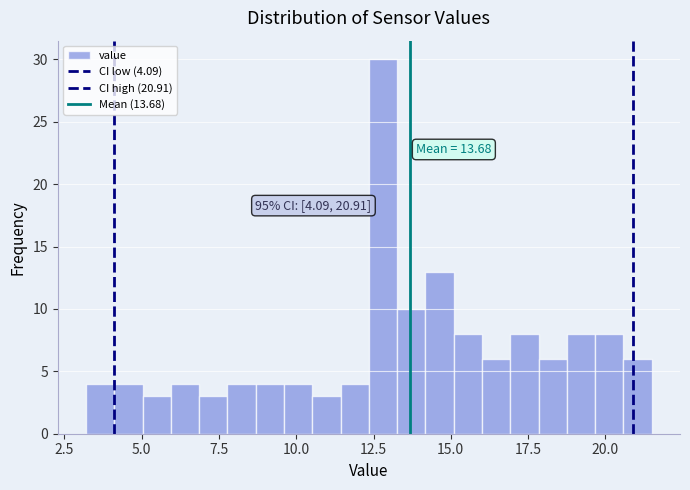

Around what value on the x-axis is the tallest bar? Give the approximate position of its centre, as read against the axis.

13.0